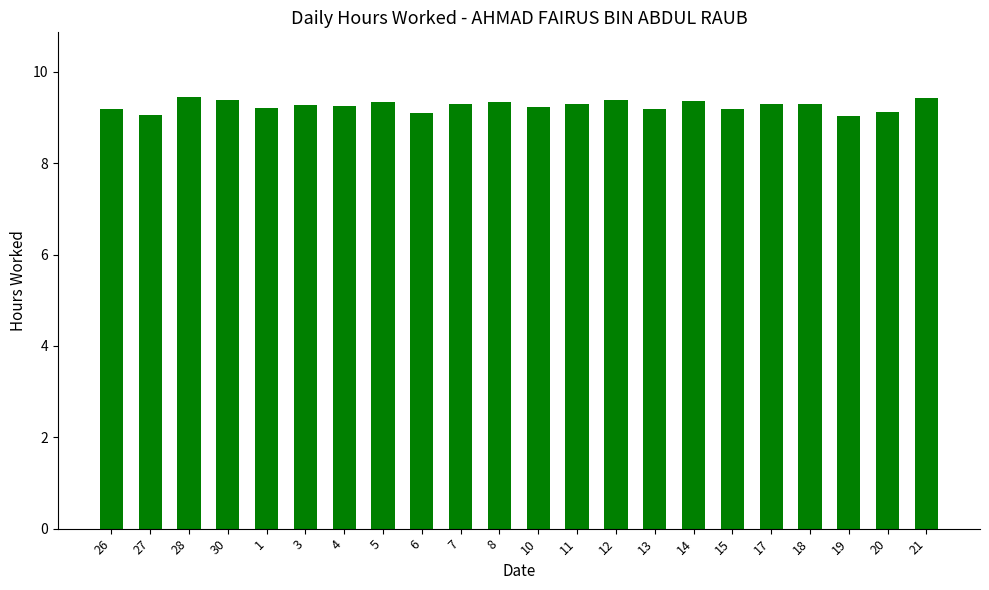

How many bars are there in total?

22